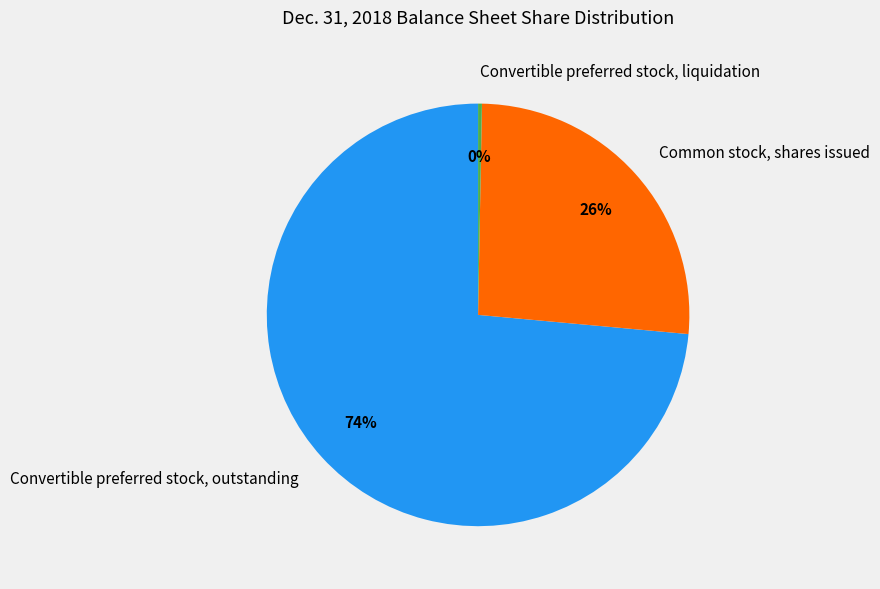

Which slice represents more than half of the pie?

Convertible preferred stock, outstanding